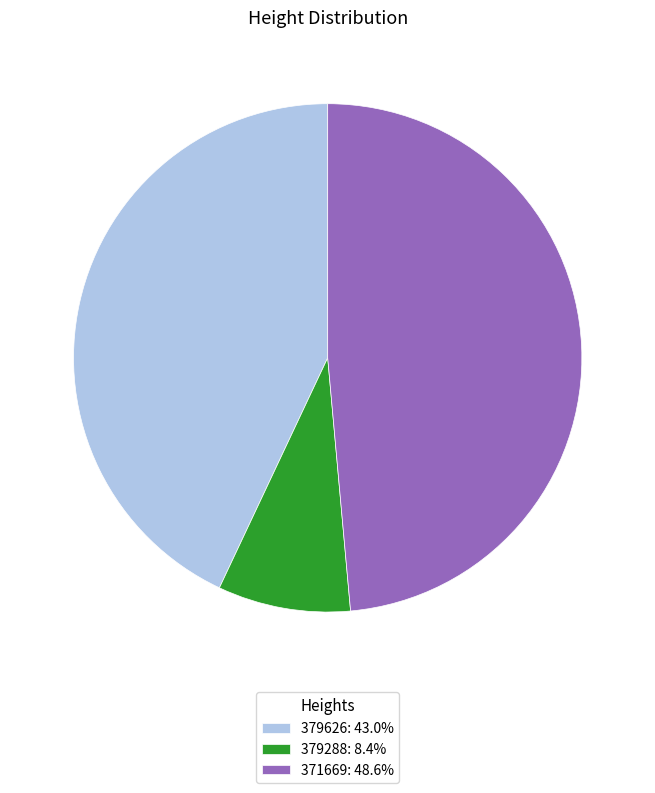

Which has a higher value, 379626 or 379288?

379626